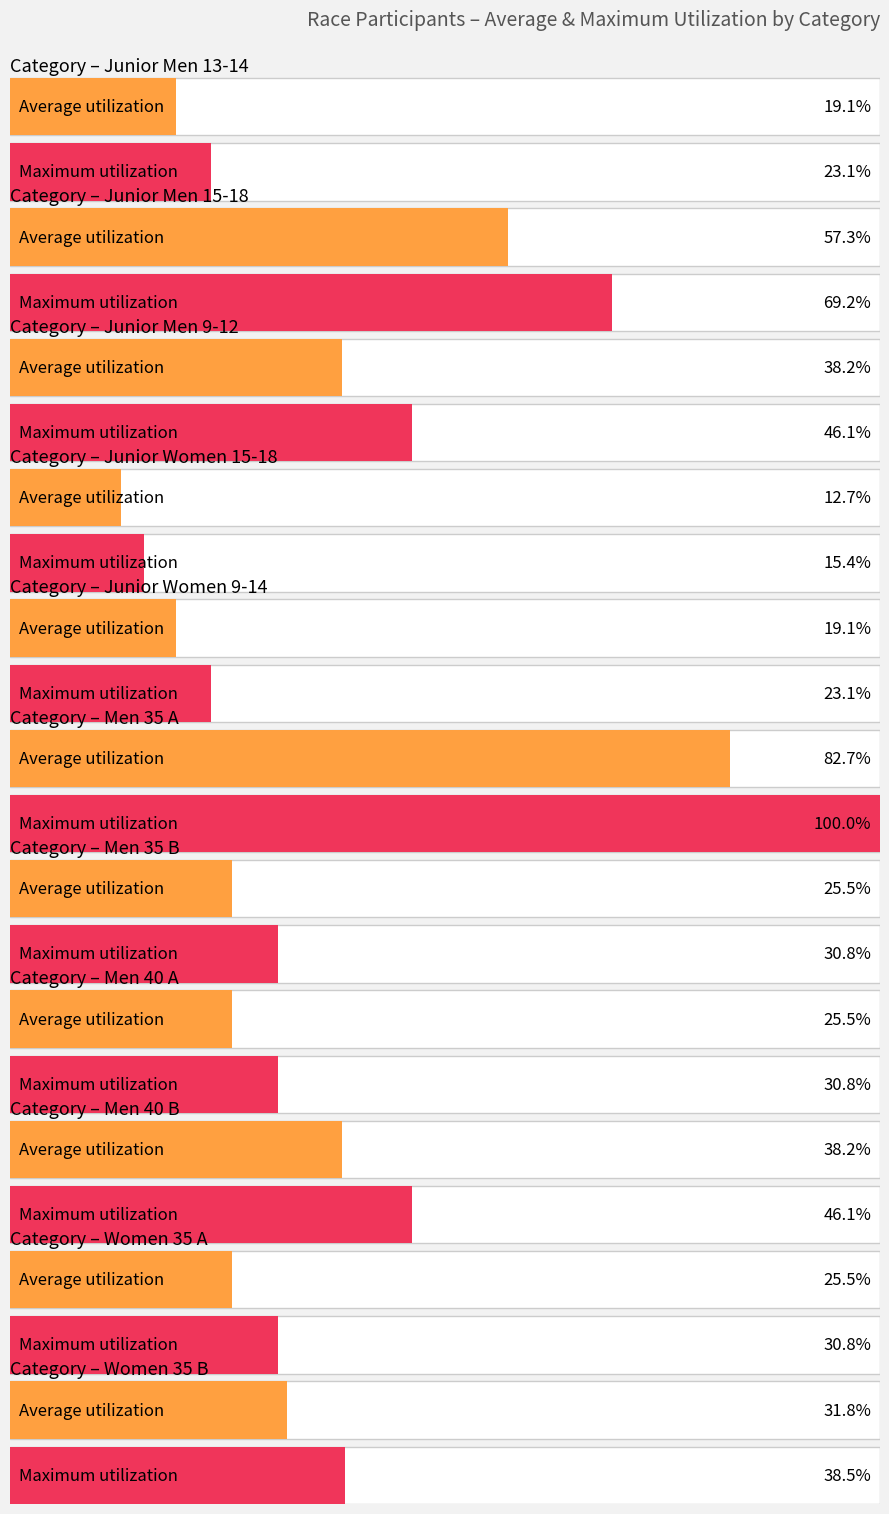

How many distinct data groups are displayed?

2